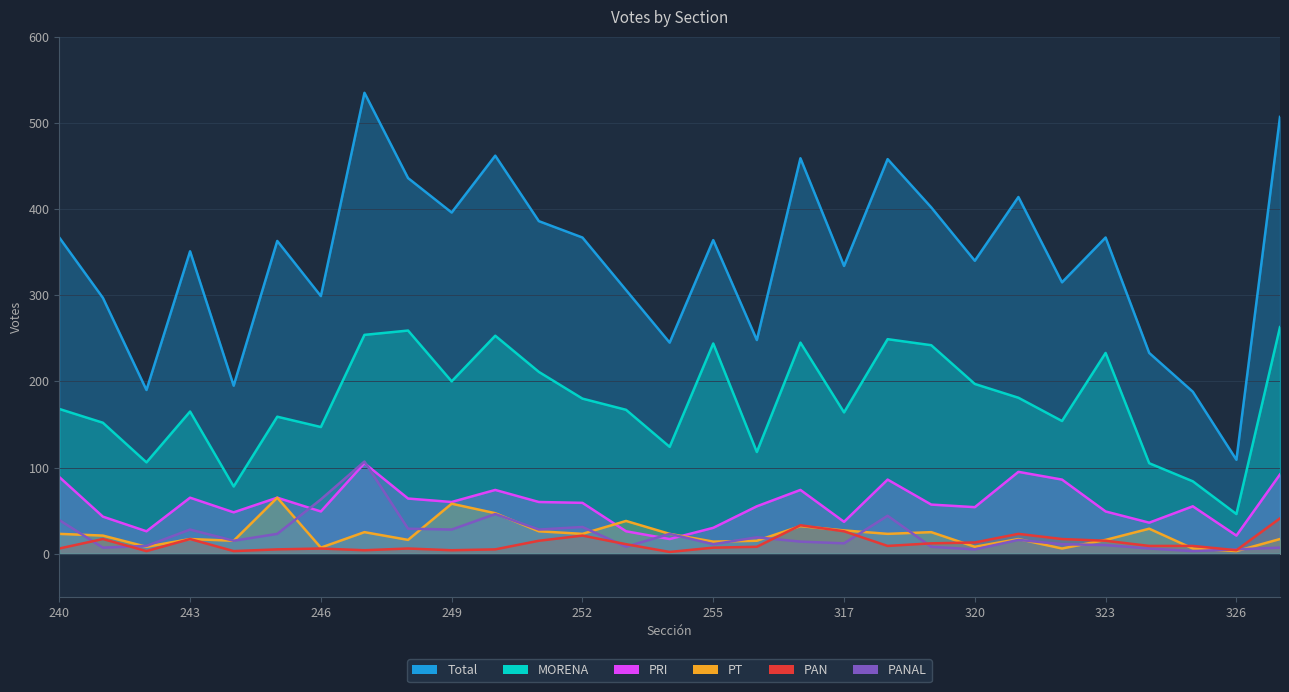

Rank the series at 317 from highest to lowest value.

Total, MORENA, PRI, PT, PAN, PANAL